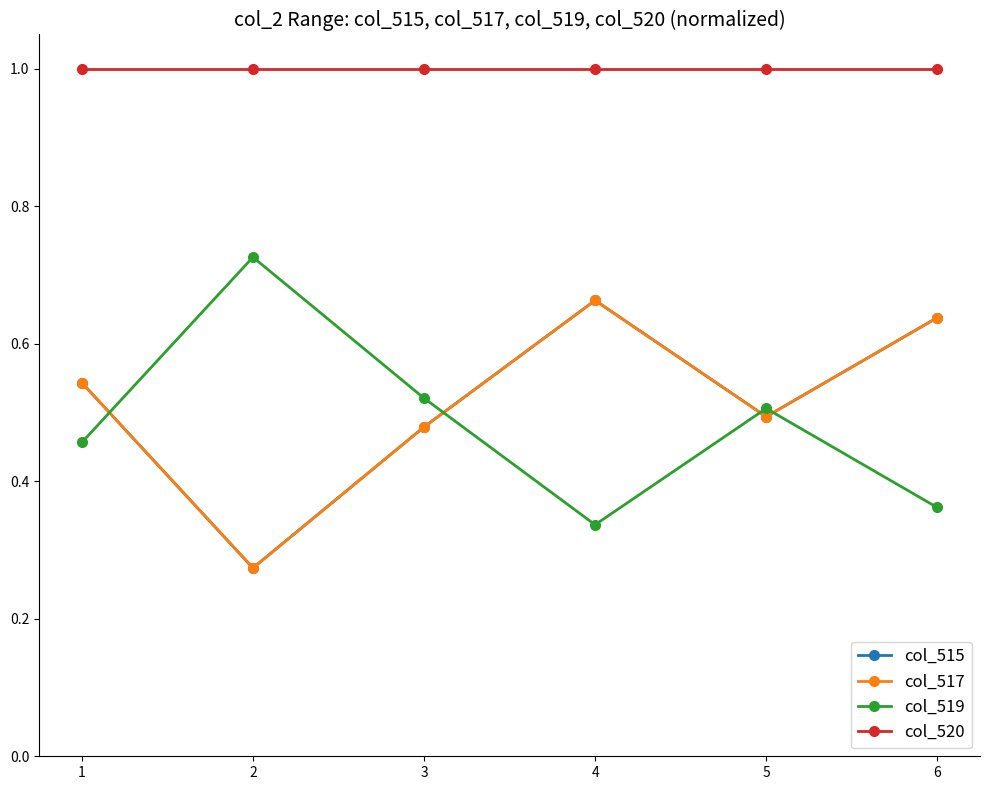

Does the chart have visible grid lines?

No